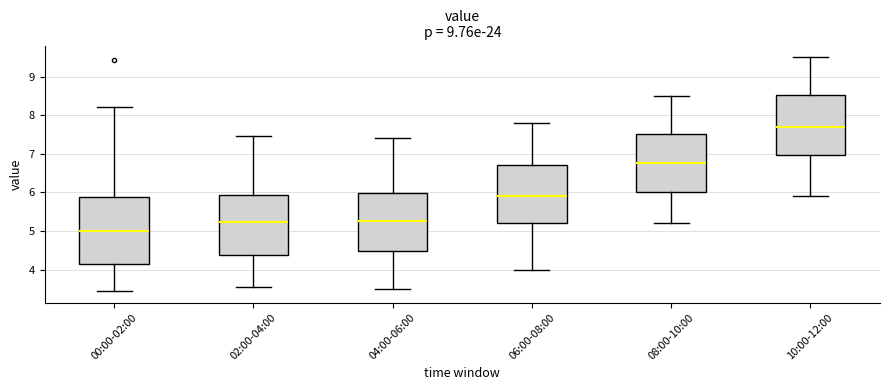

Comparing the boxes themselves (not the whiskers), which one is the tallest?

00:00-02:00